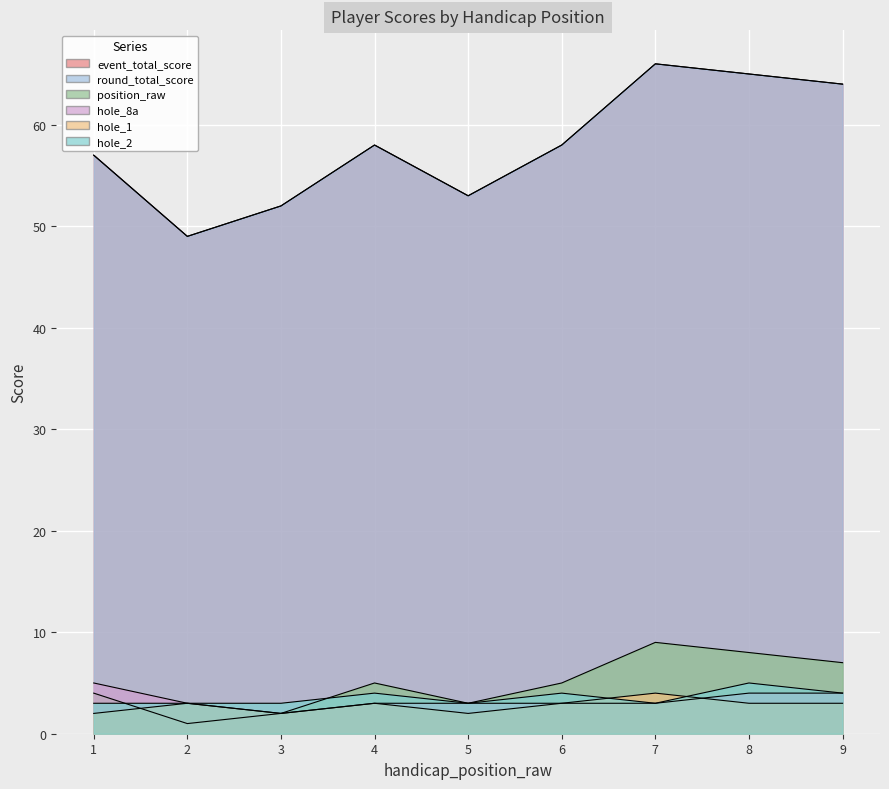

What is the value of the event_total_score point at the 4th from the left?

58